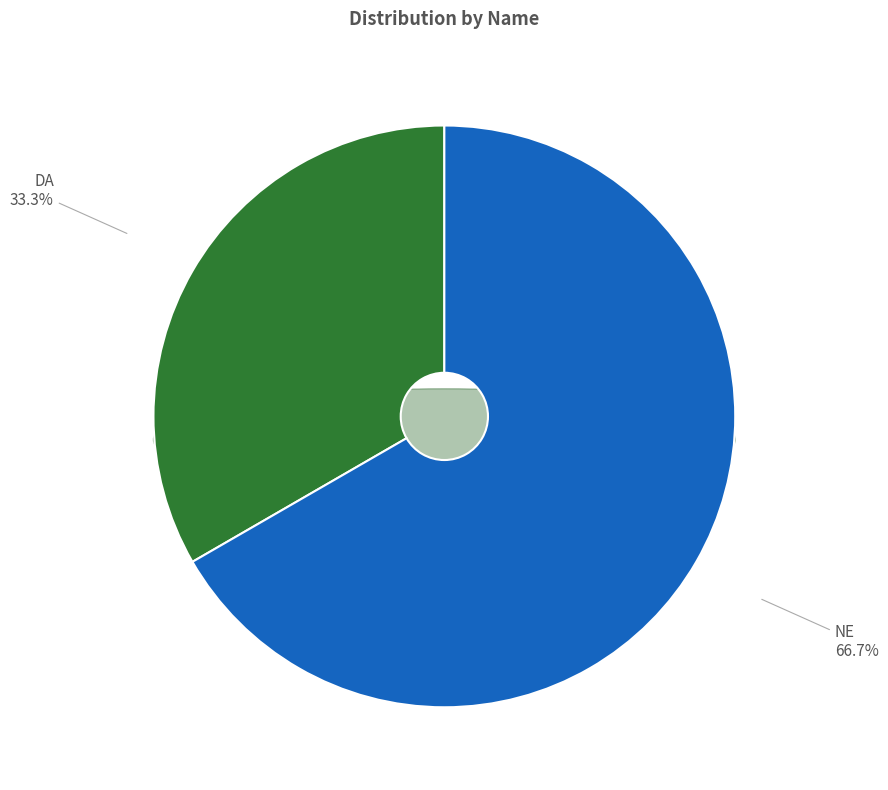

The DA slice represents 19% of the pie. True or false?

False